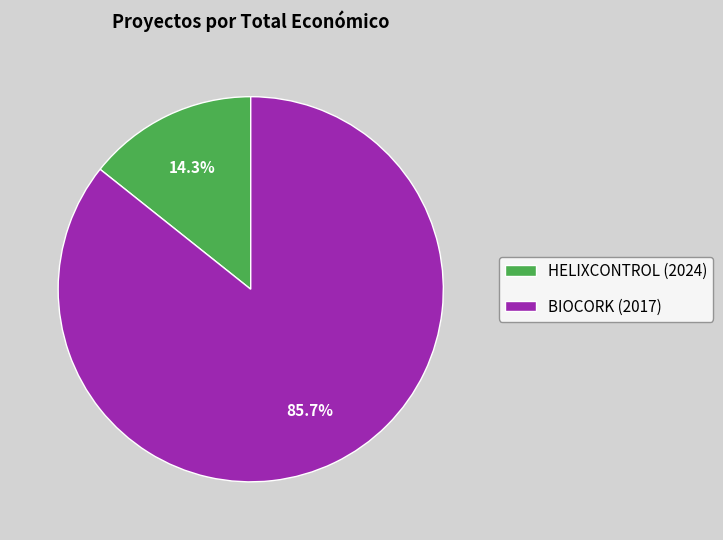

To the nearest percent, what is the combined percentage of BIOCORK (2017) and HELIXCONTROL (2024)?

100%